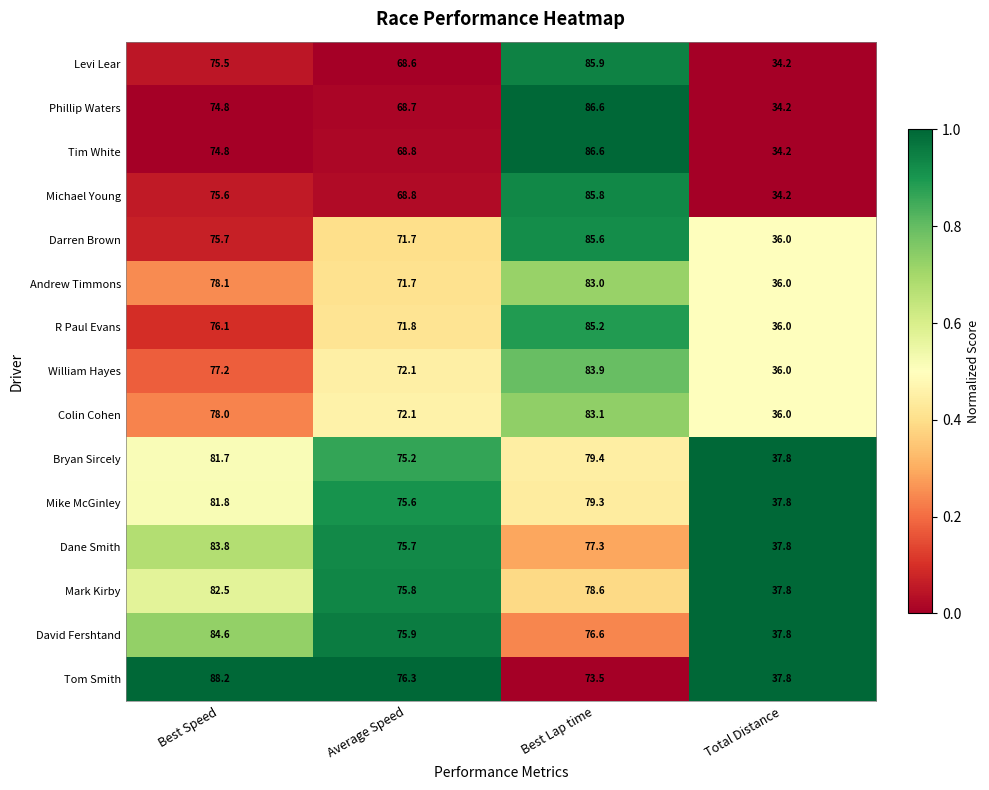

Which series has the largest total across all categories?

Tom Smith